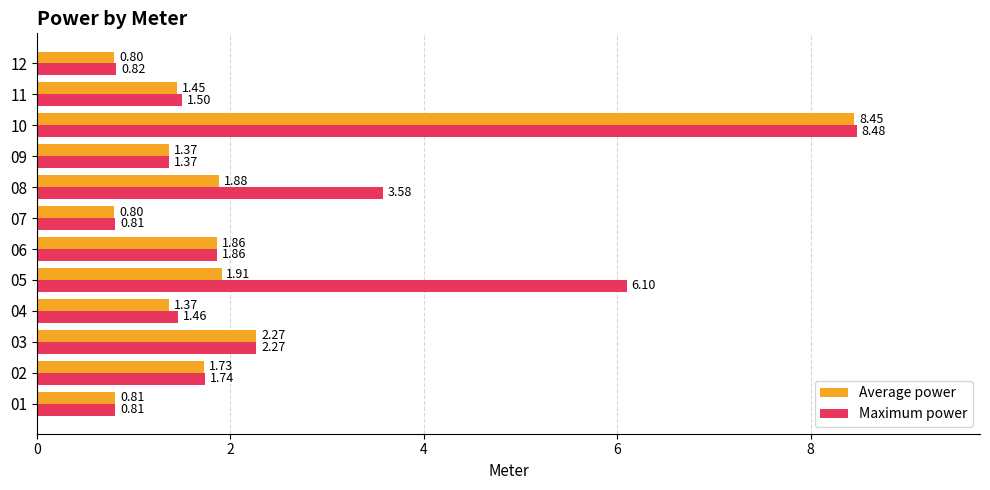

Rank the series by their maximum value, from highest to lowest.

Maximum power, Average power